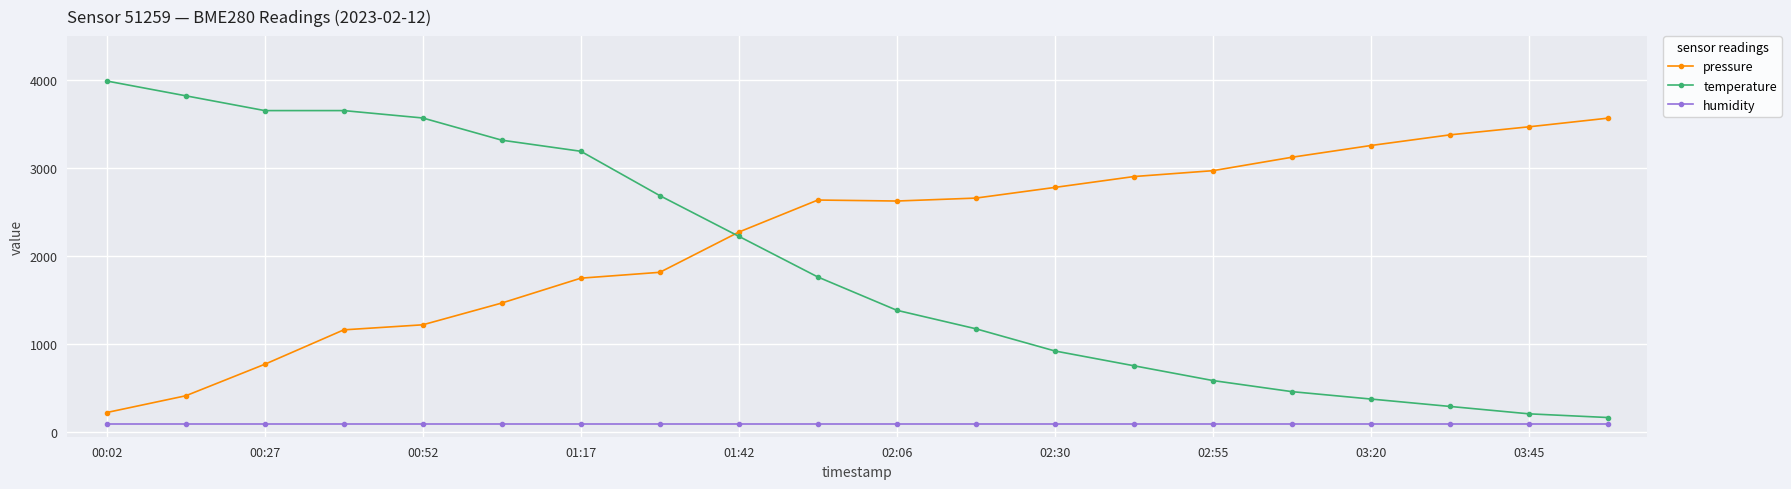

True or false: temperature and humidity cross at least once.

False